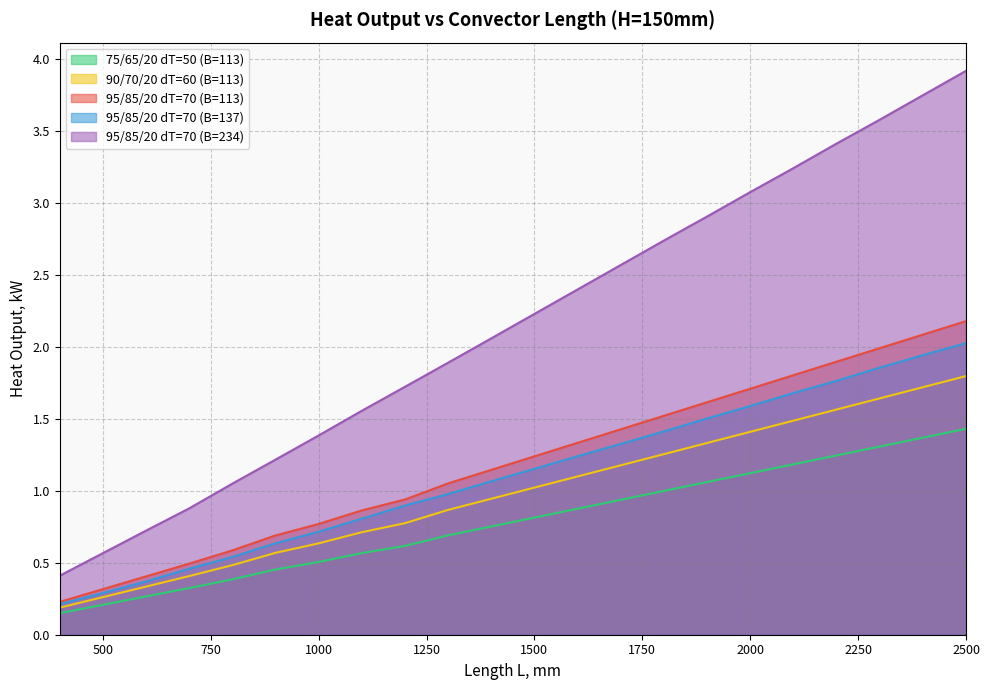

Which series has the largest total across all categories?

95/85/20 dT=70 (B=234)